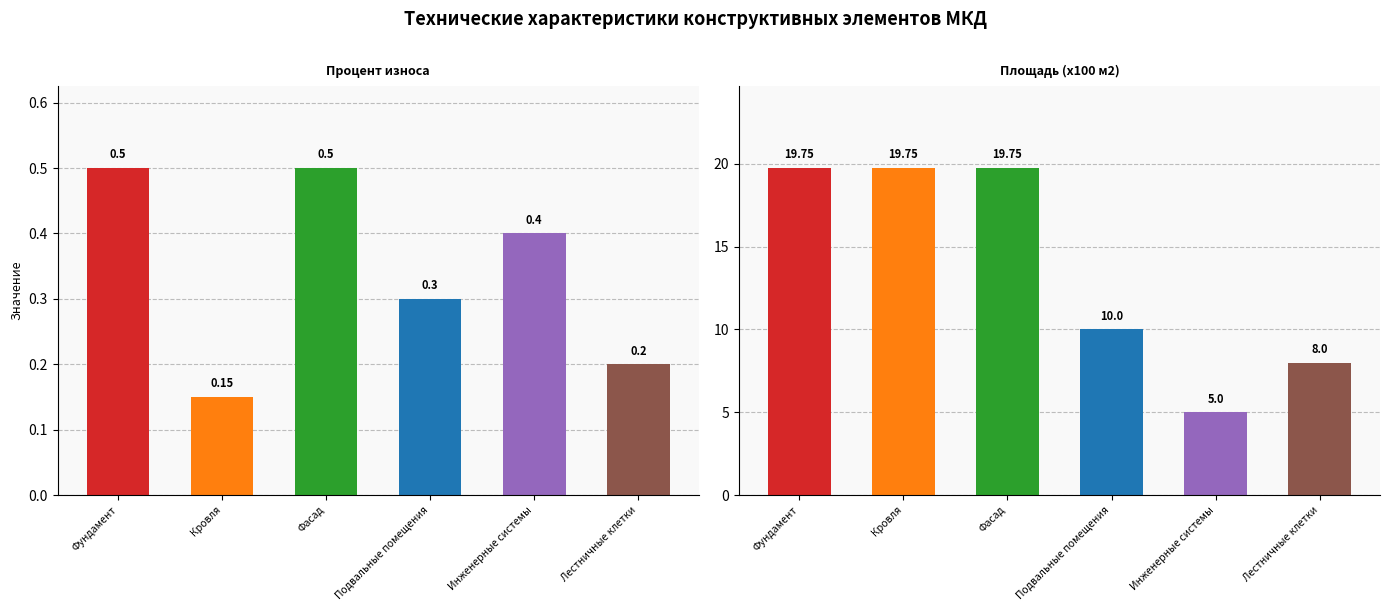

Count the number of categories in the chart.

6